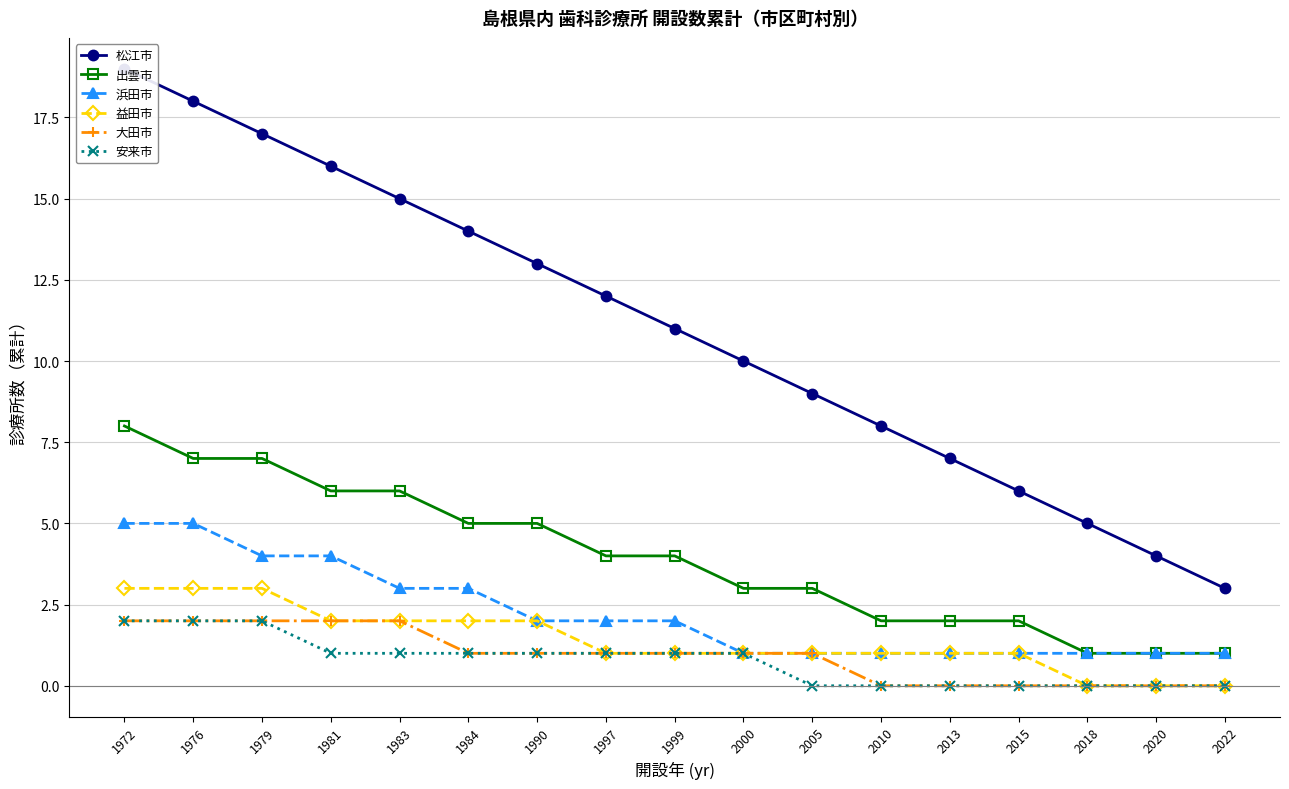

What value does the 益田市 series have at 2013?

1